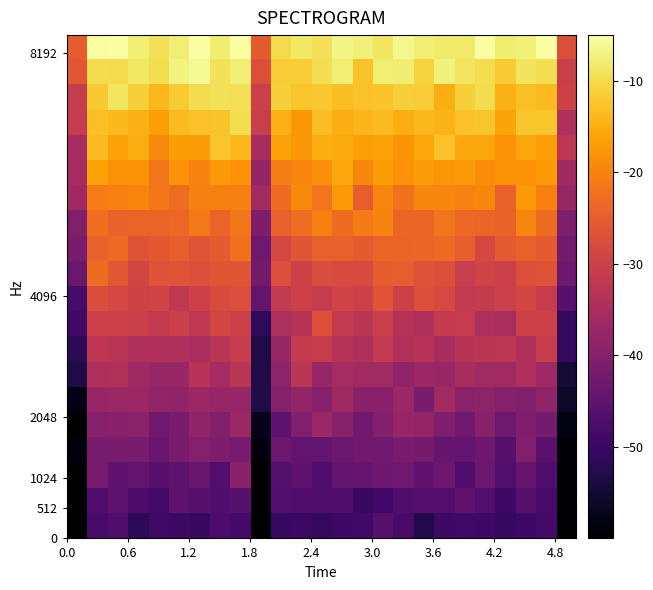

How many series are shown in this chart?

20